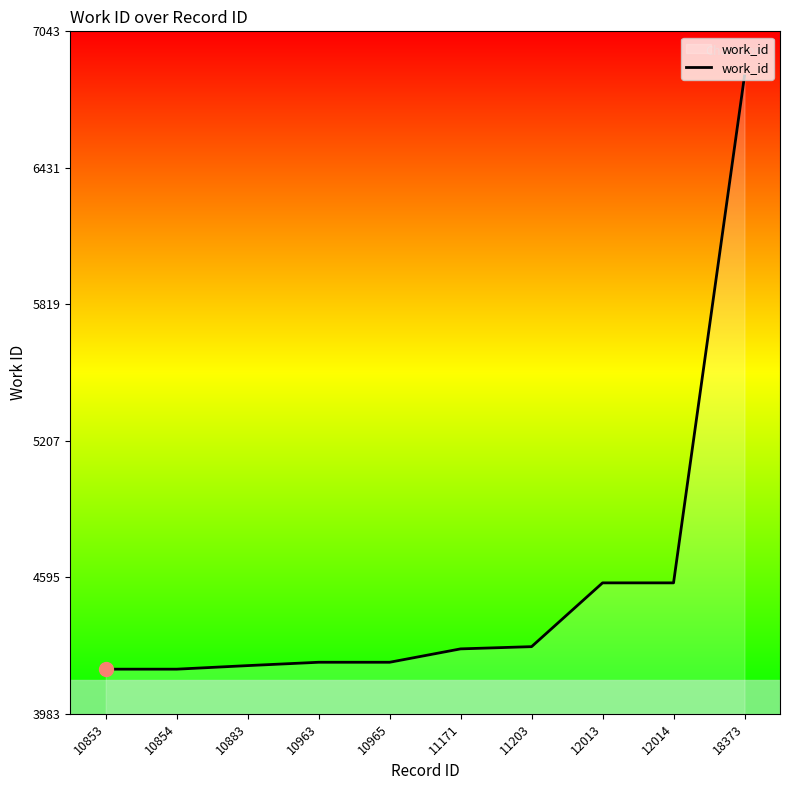

What is the difference between the maximum and minimum values?

2660